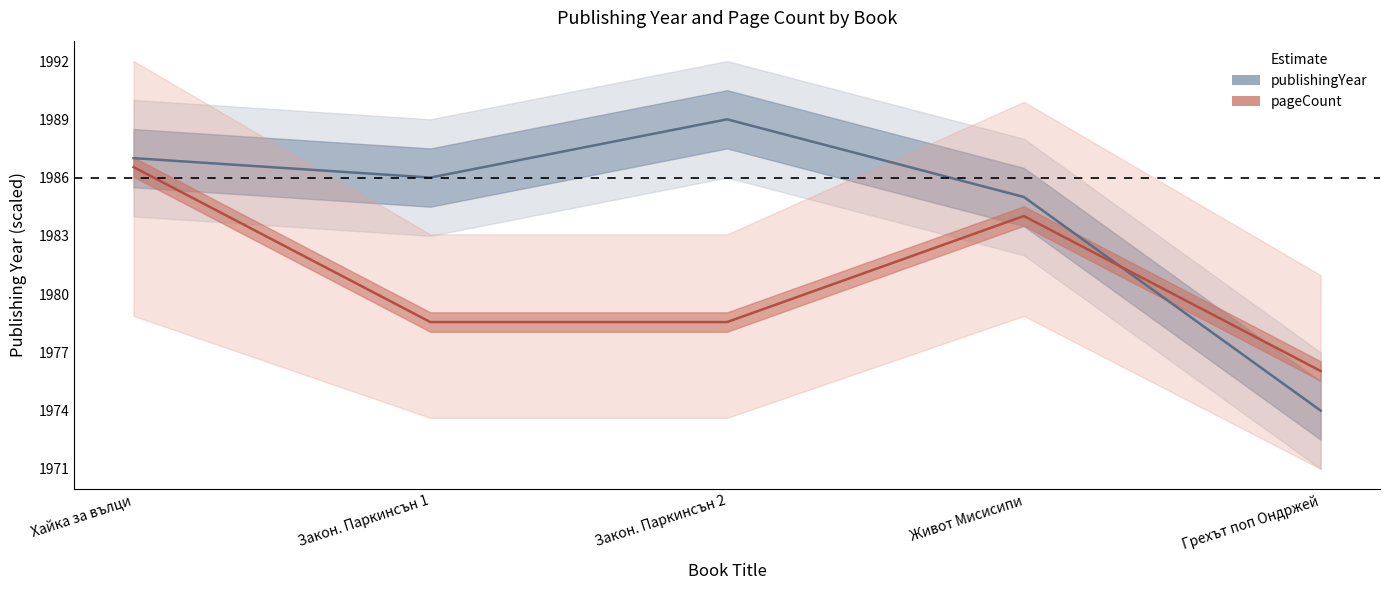

Rank the series by their maximum value, from lowest to highest.

pageCount, publishingYear